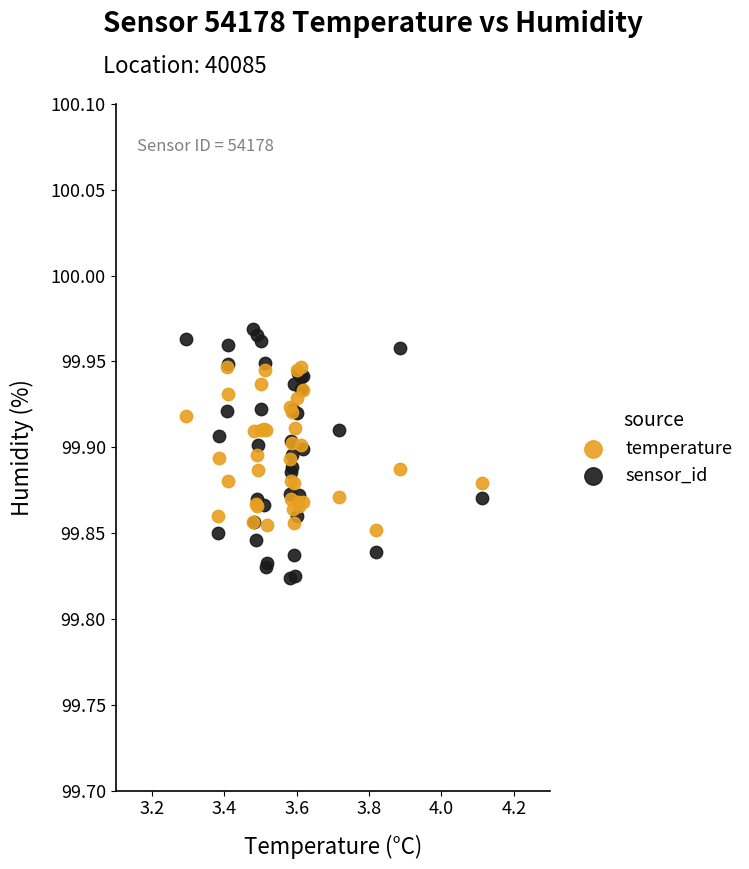

What are all the series names shown in the legend?

temperature, sensor_id